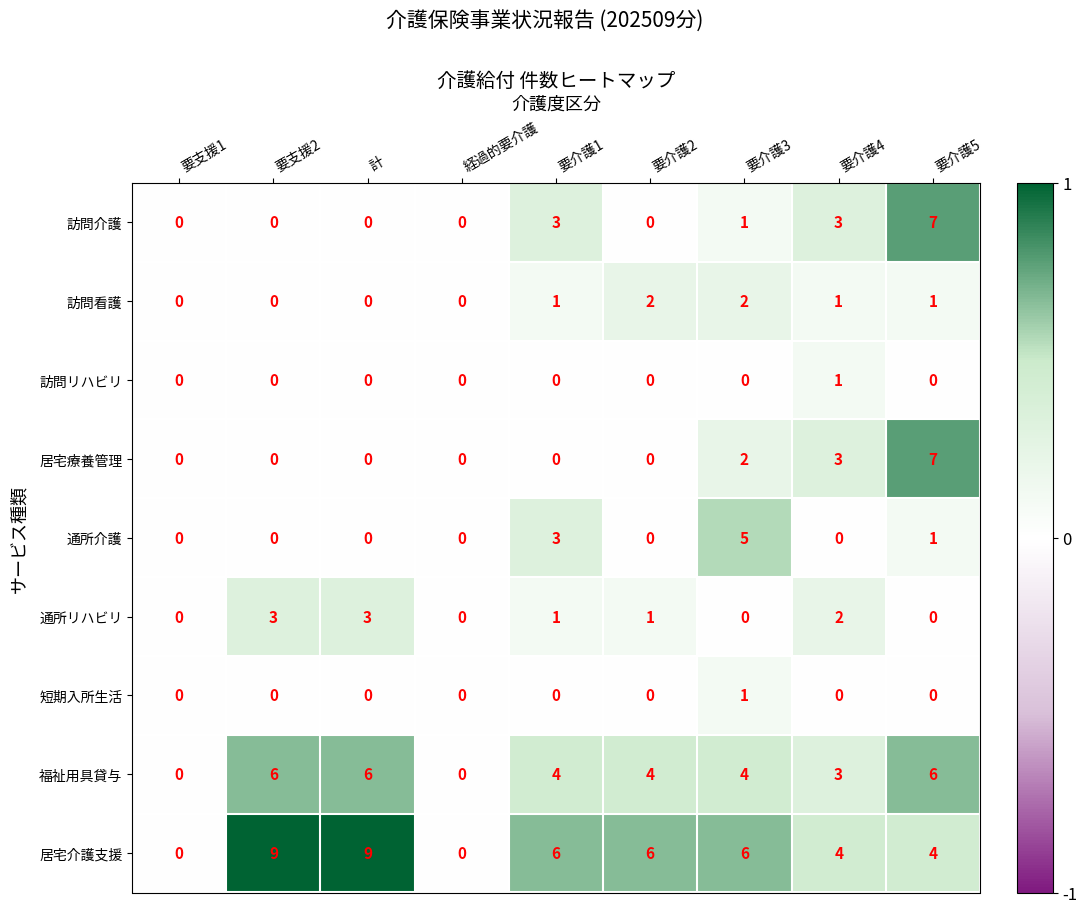

Where does the 通所リハビリ series first go above 1?

要支援2